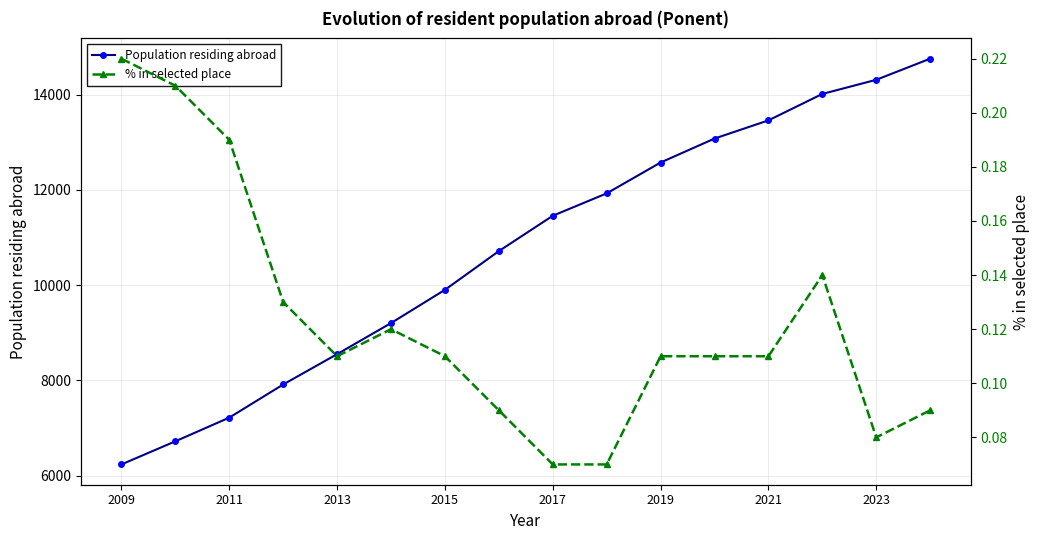

The value of % in selected place at 2009 is 0.2. True or false?

True